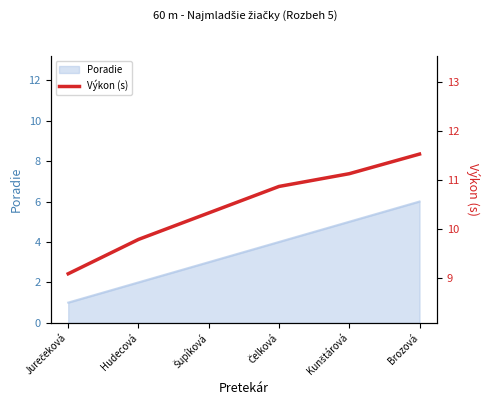

What position from the right is Brozová?

1